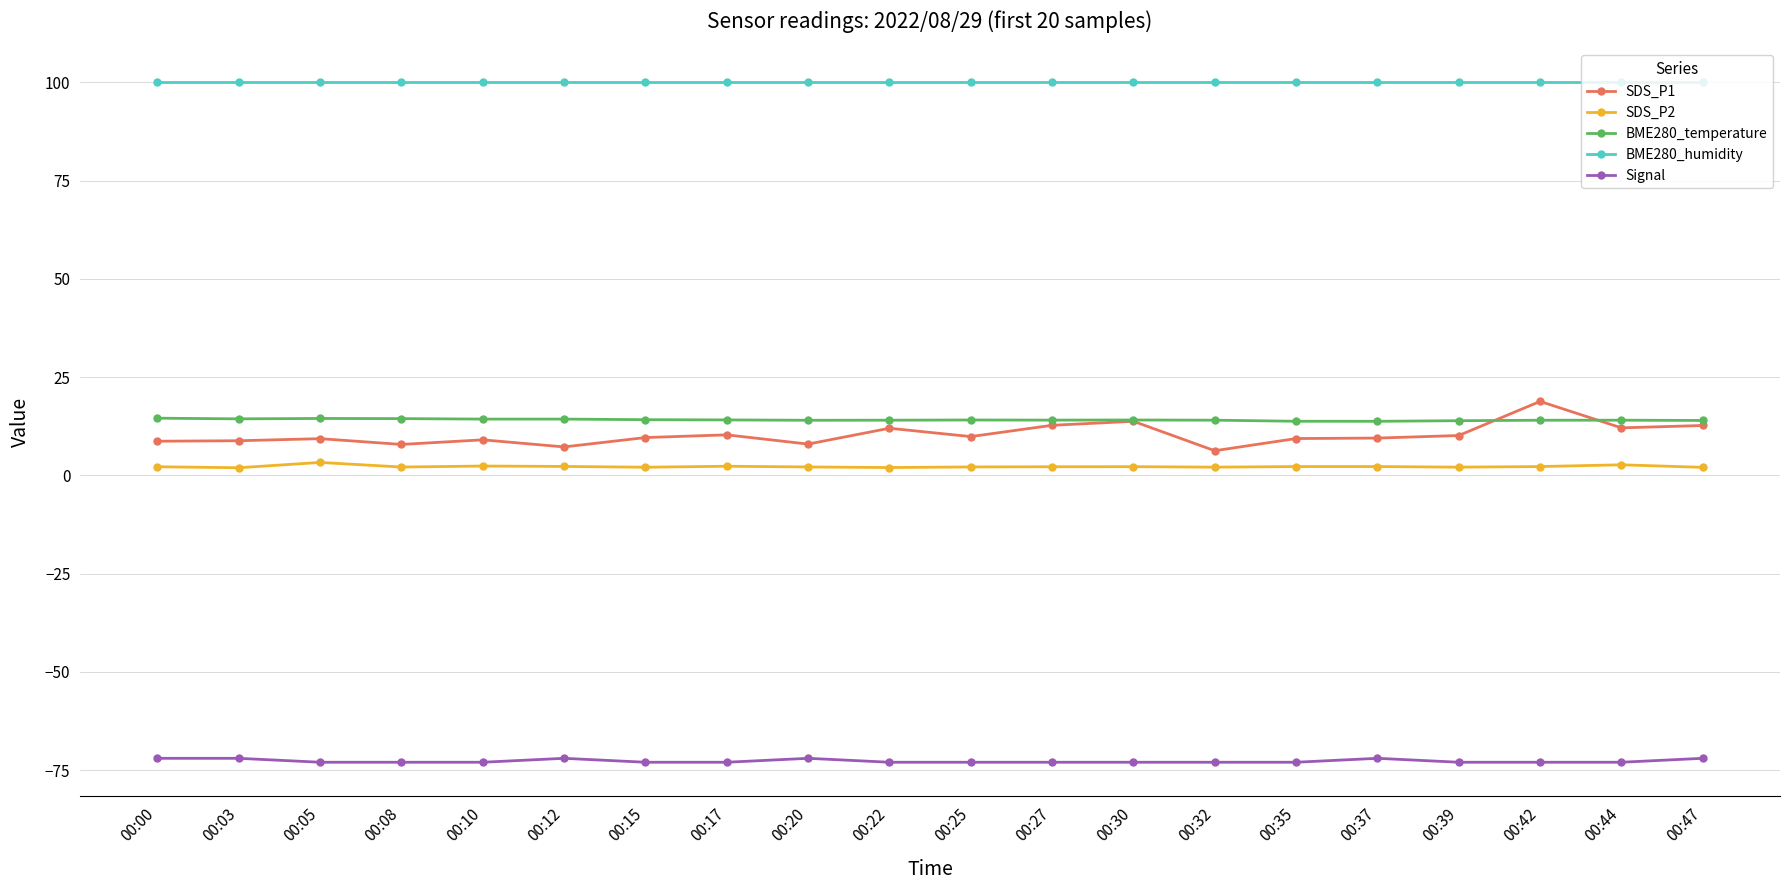

How many lines are shown in the chart?

5